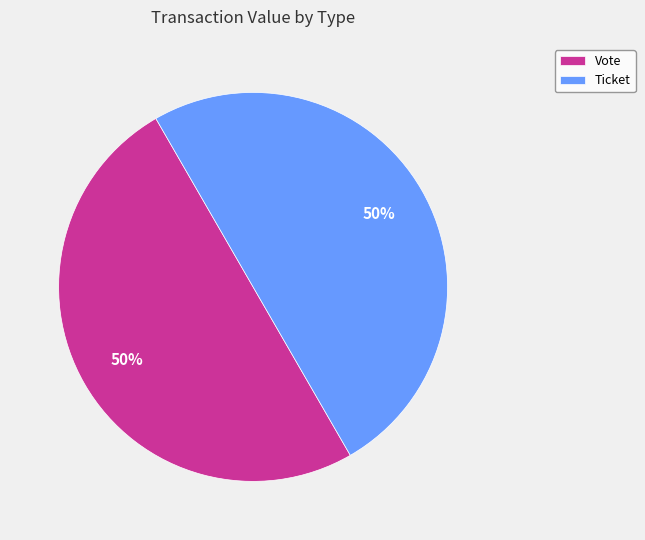

To the nearest percent, what is the difference between the largest and smallest slice percentages?

0%